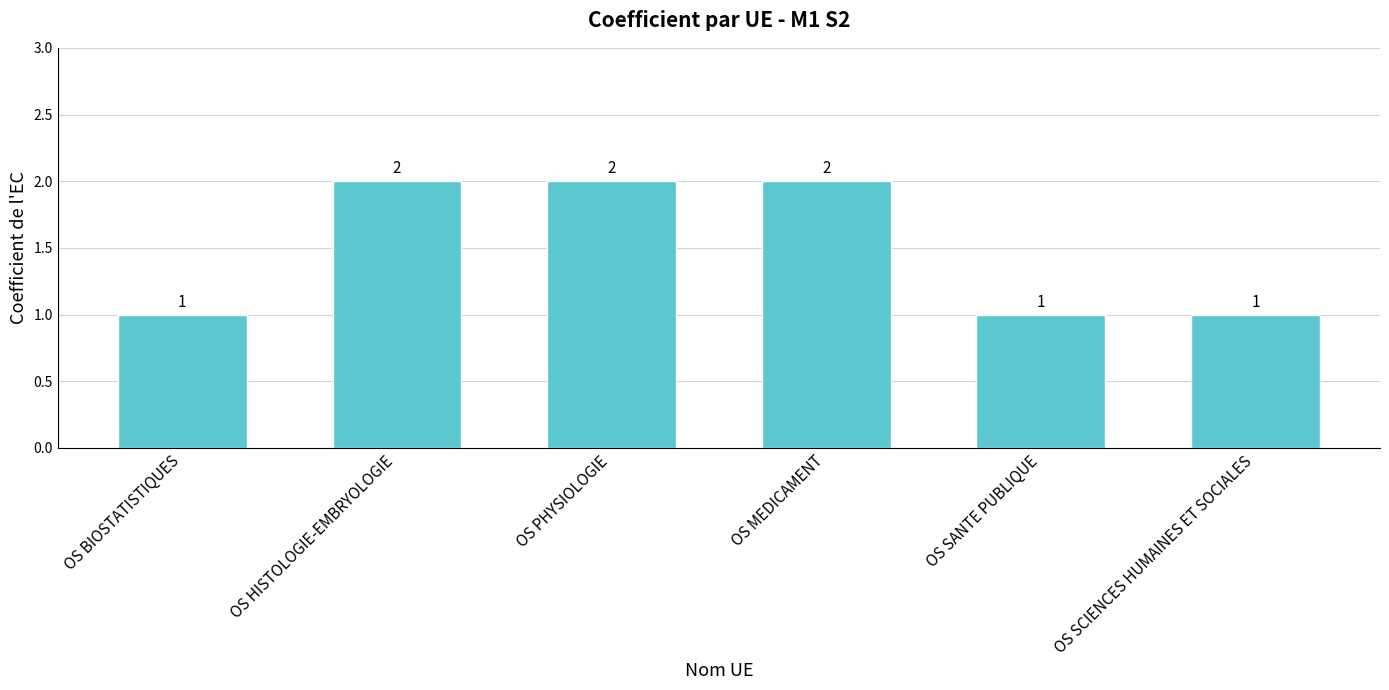

How many values are between 1 and 2?

6